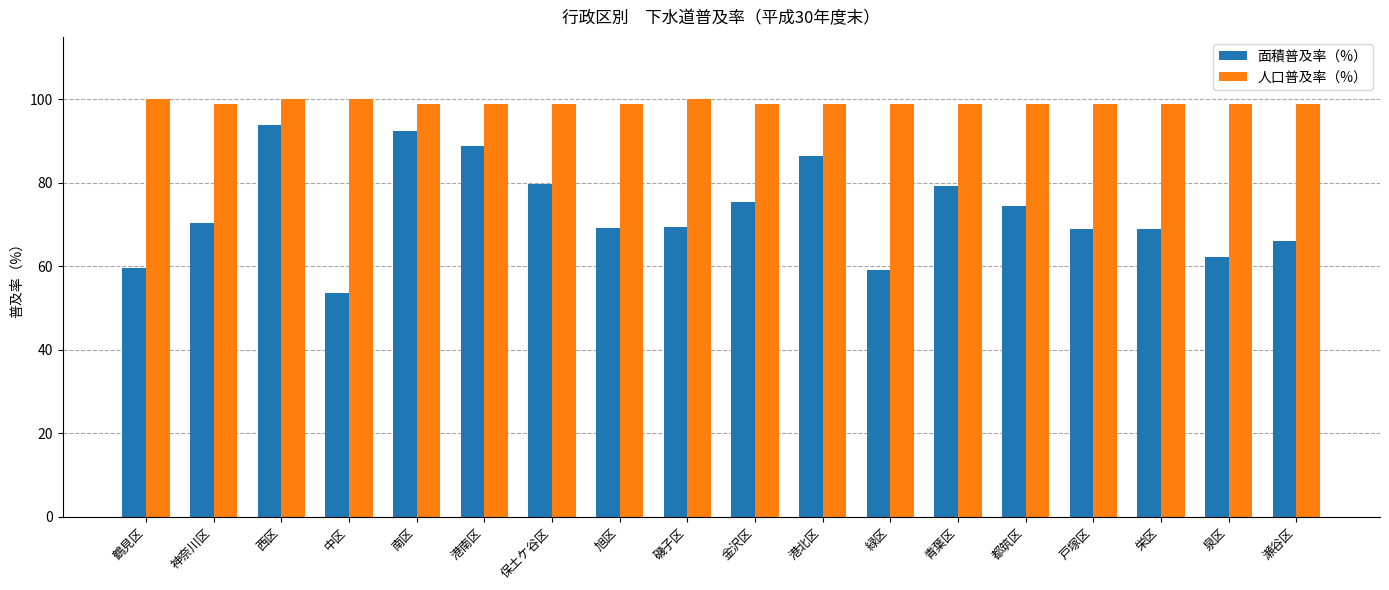

What is the approximate value of 人口普及率（%） at 緑区?

99.0